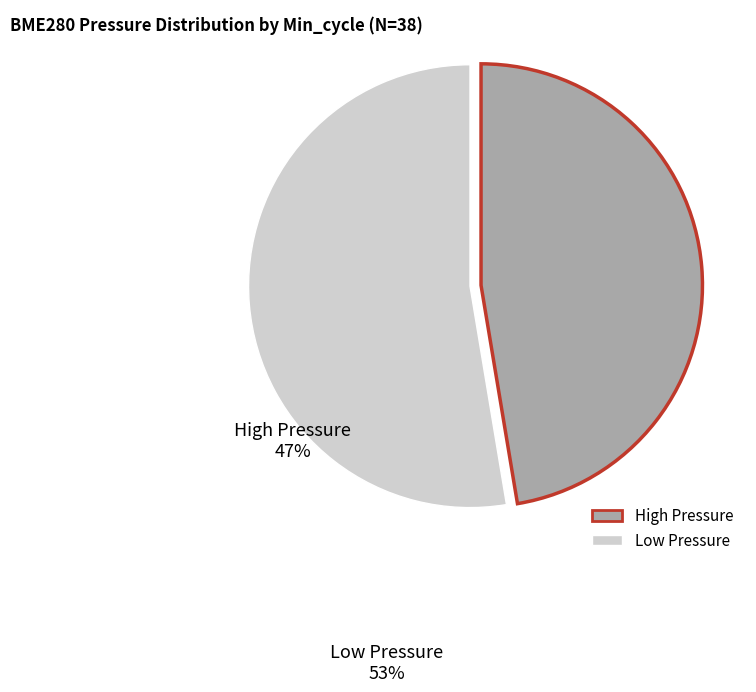

Does any single category account for the majority?

Yes